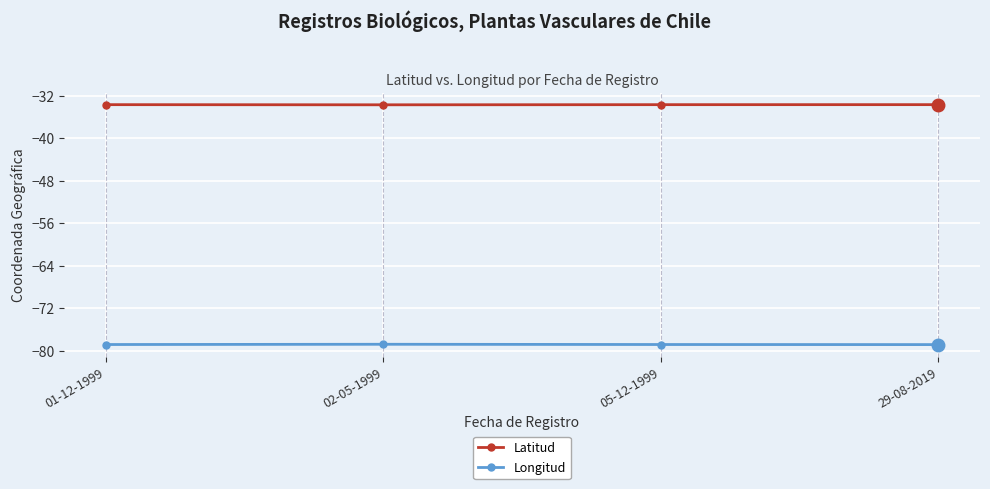

How many categories are shown in the chart?

4